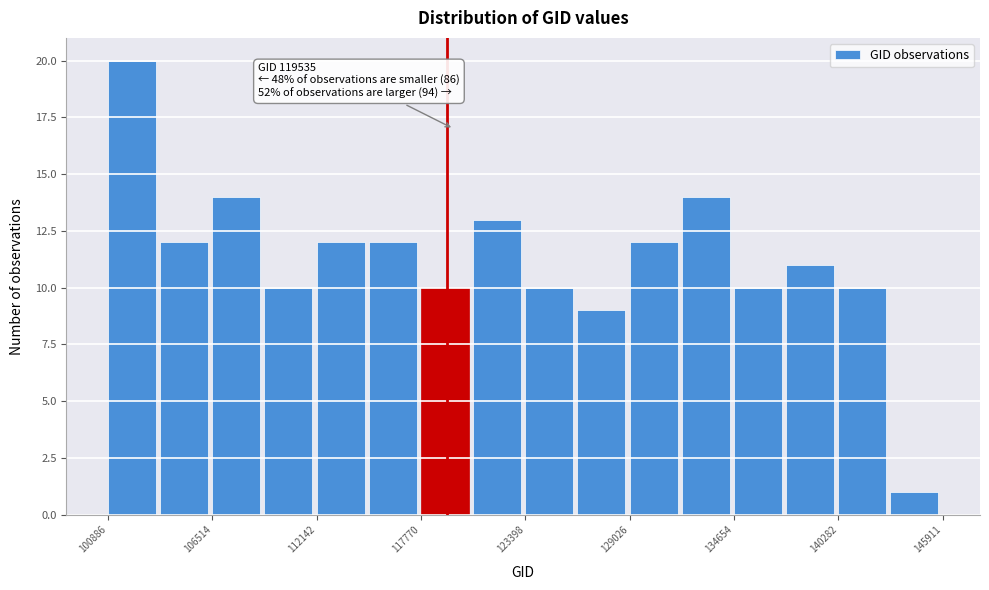

Around what value on the x-axis is the tallest bar? Give the approximate position of its centre, as read against the axis.

102000